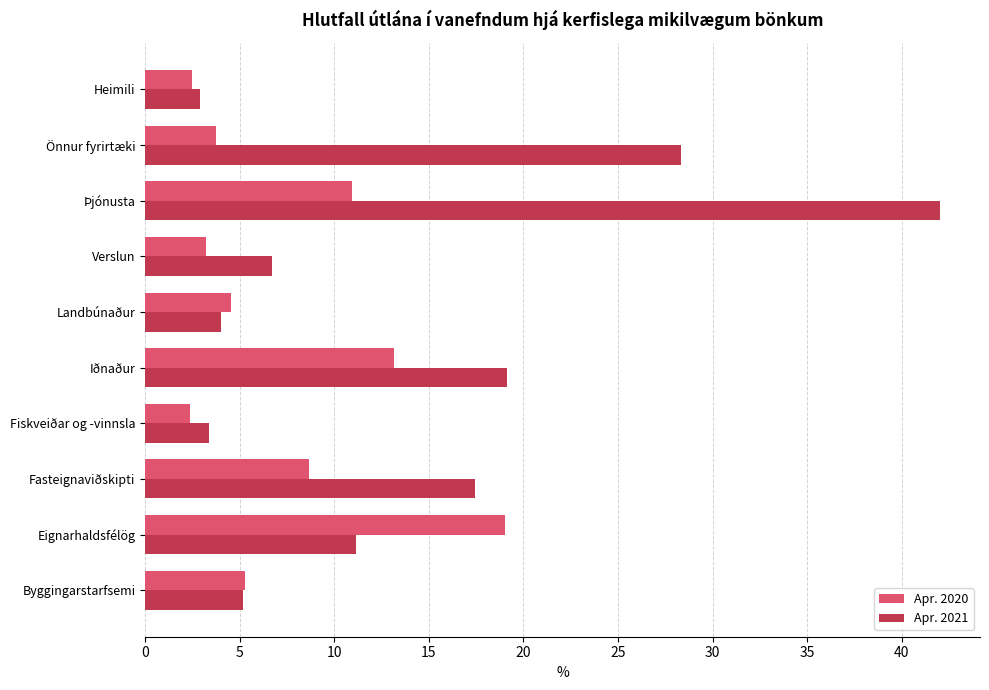

Which series has the largest total across all categories?

Apr. 2021